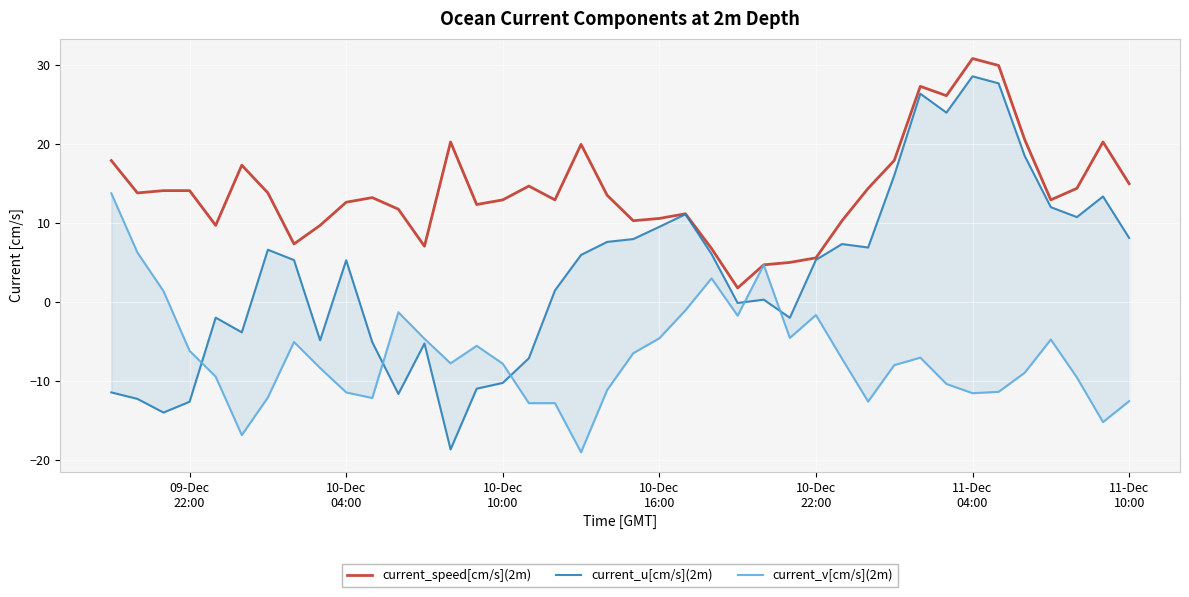

What are all the series names shown in the legend?

current_speed[cm/s](2m), current_u[cm/s](2m), current_v[cm/s](2m)